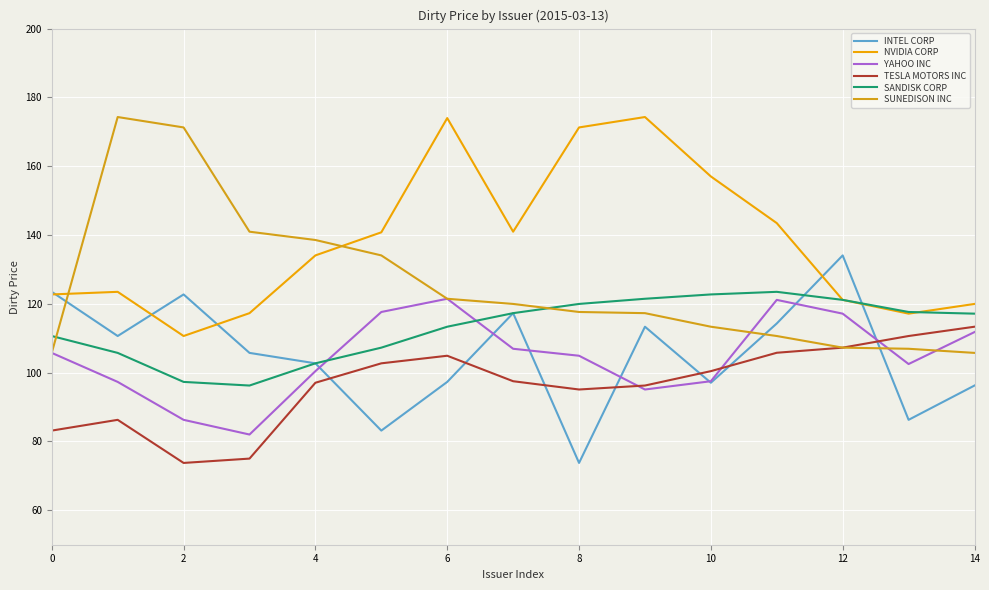

How many lines are shown in the chart?

6